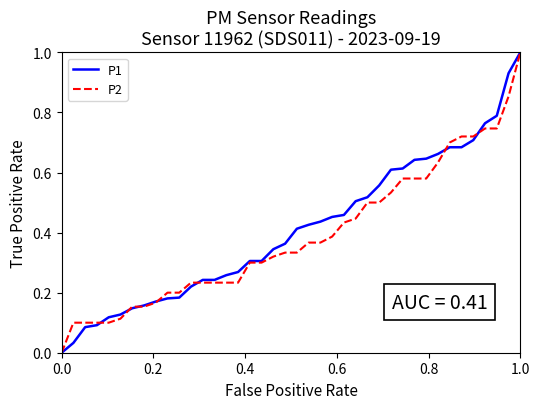

What is the maximum value for P2?

1.0